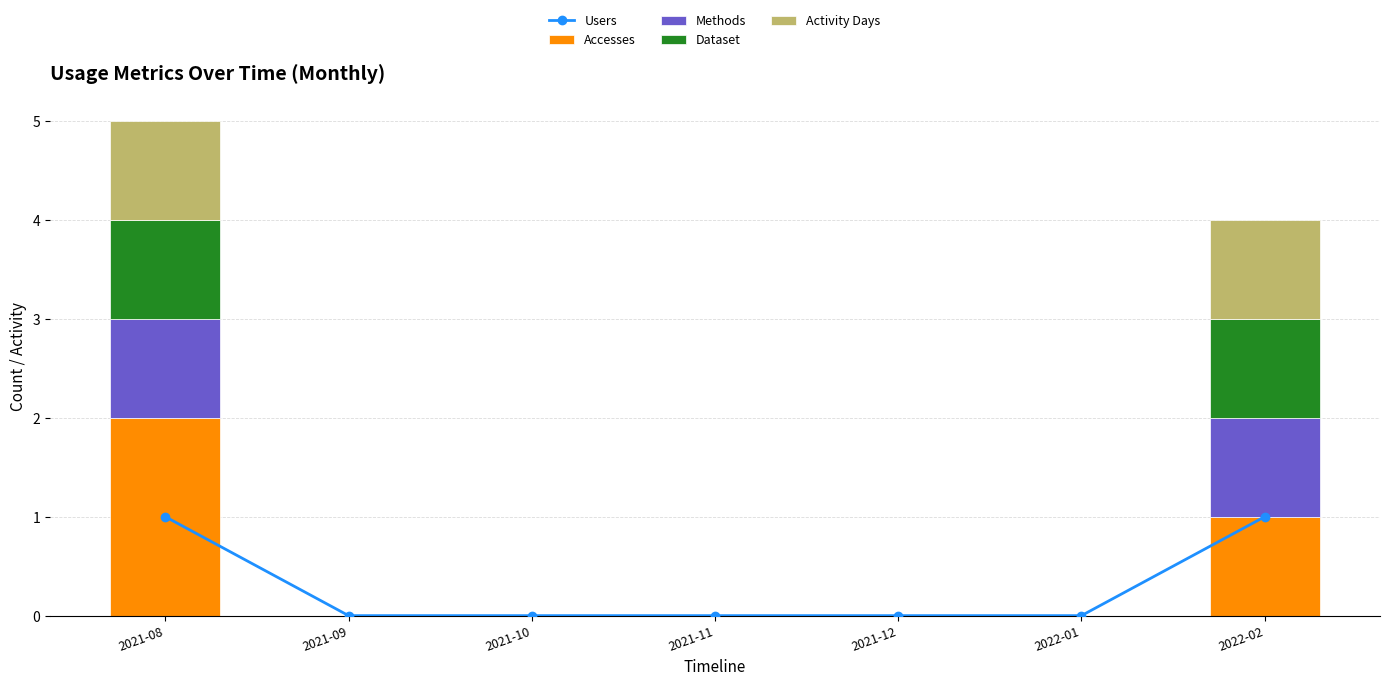

What are all the series names shown in the legend?

Users, Accesses, Methods, Dataset, Activity Days